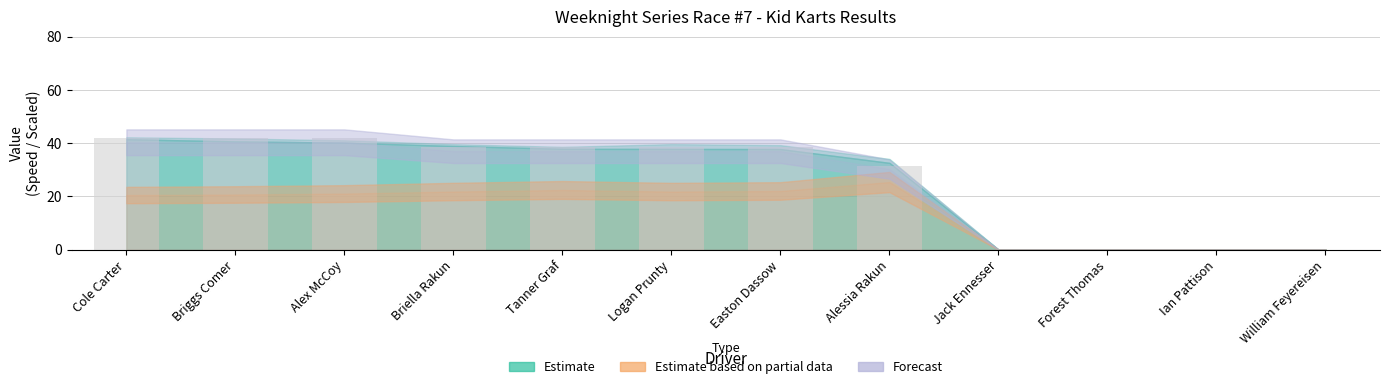

What is the greatest value displayed?

42.0